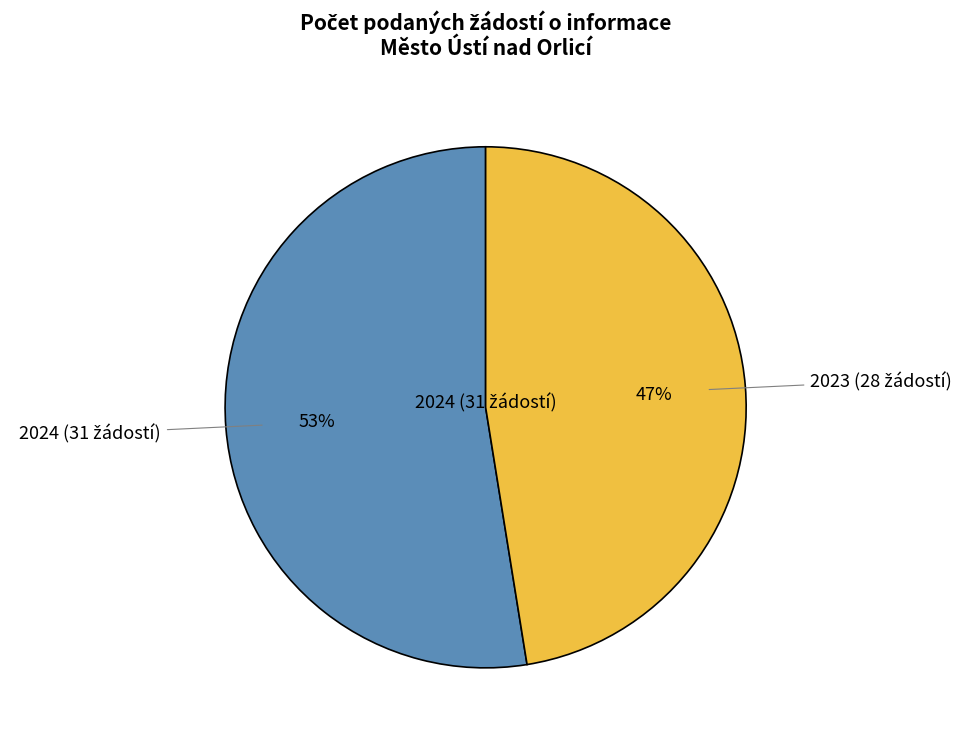

To the nearest percent, what is the average slice percentage?

50%